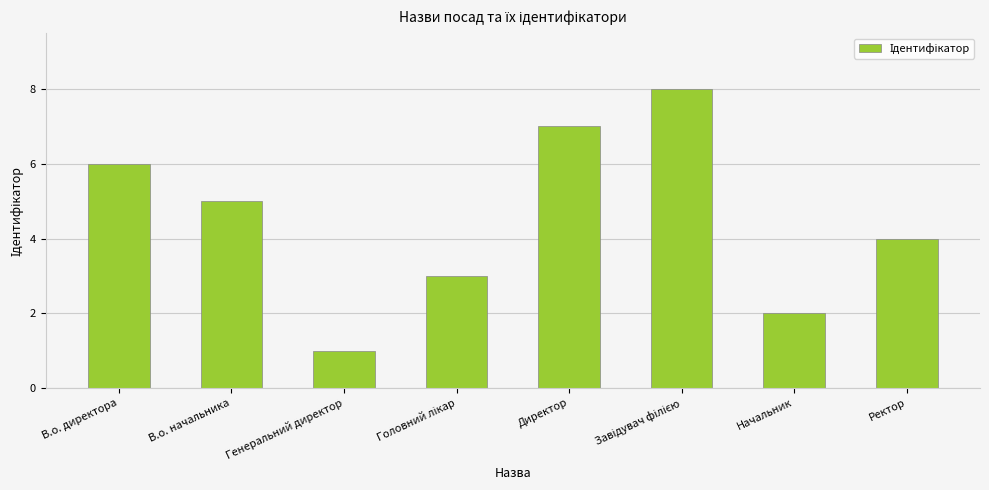

Does the chart contain any negative values?

No